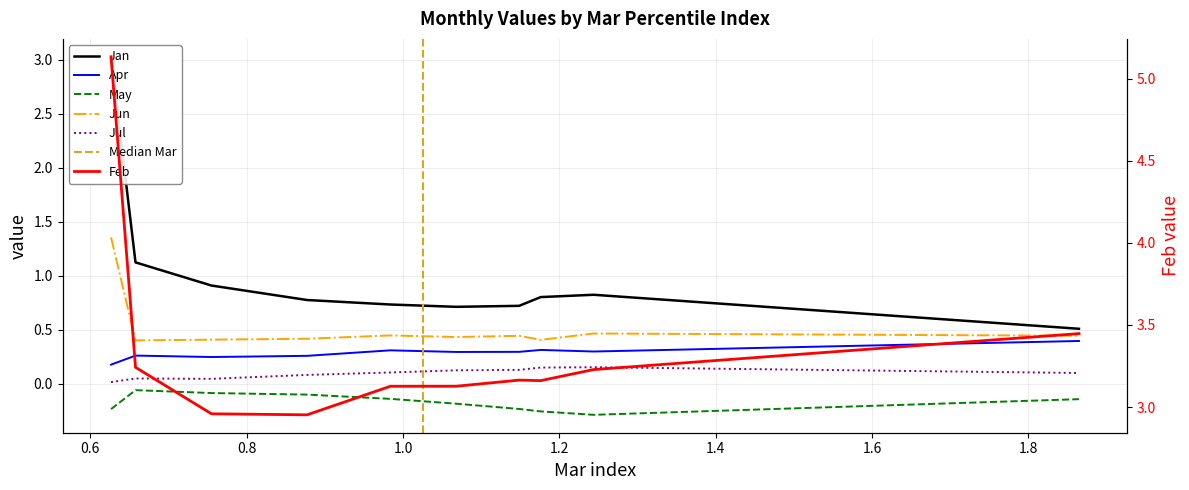

How many lines are shown in the chart?

6